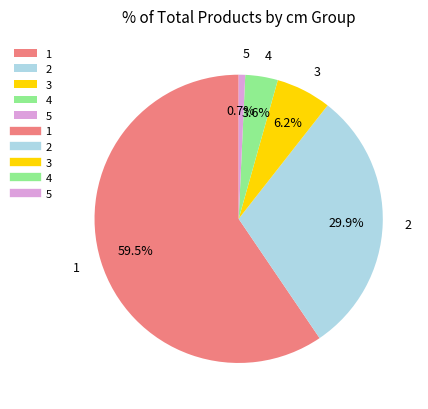

Which category has the smallest portion of the pie?

5